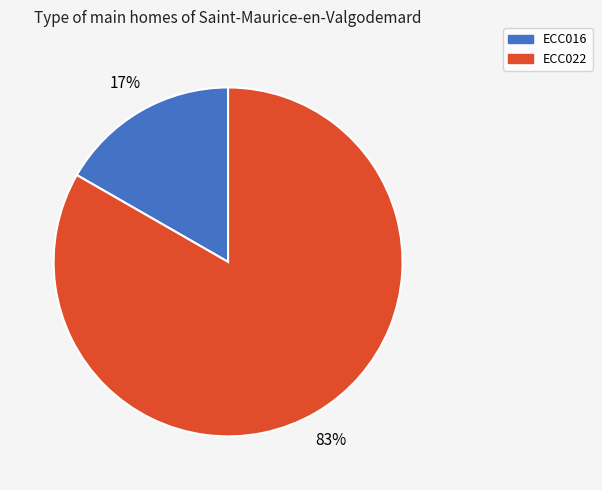

Which slice represents more than half of the pie?

ECC022